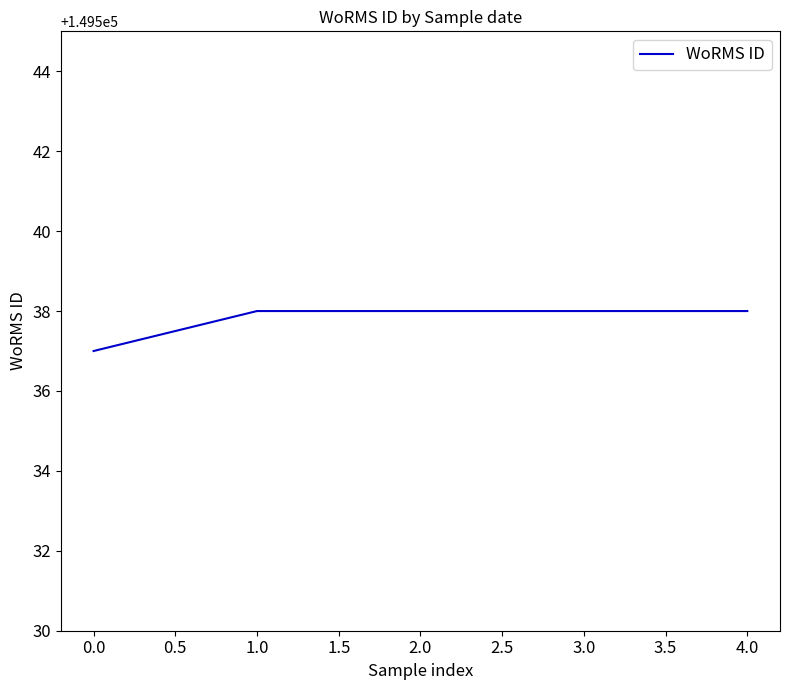

What is the maximum value shown in the chart?

149538